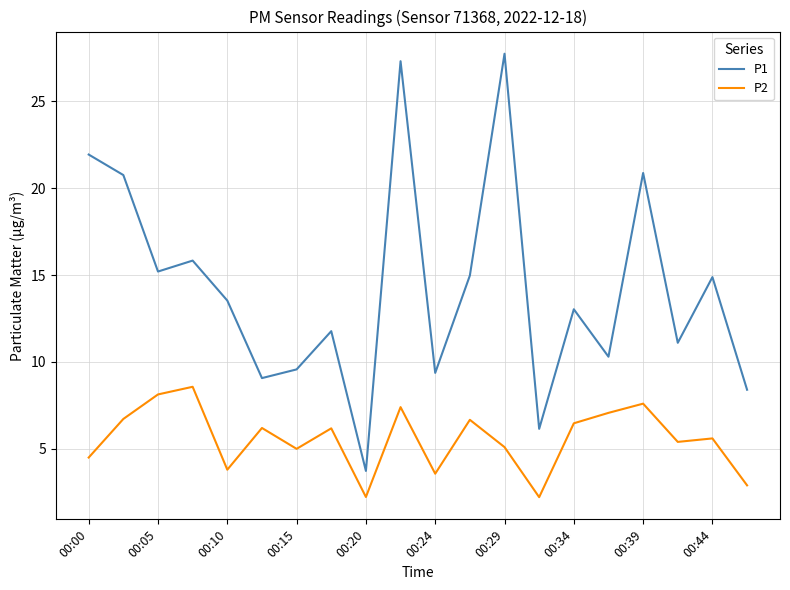

Which series has the largest range (max minus min)?

P1